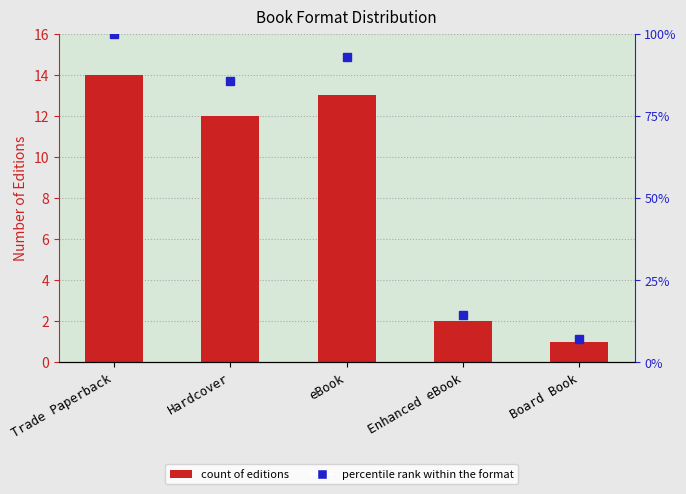

What is the difference between the second highest and second lowest values in the percentile rank within the format series?

78.6